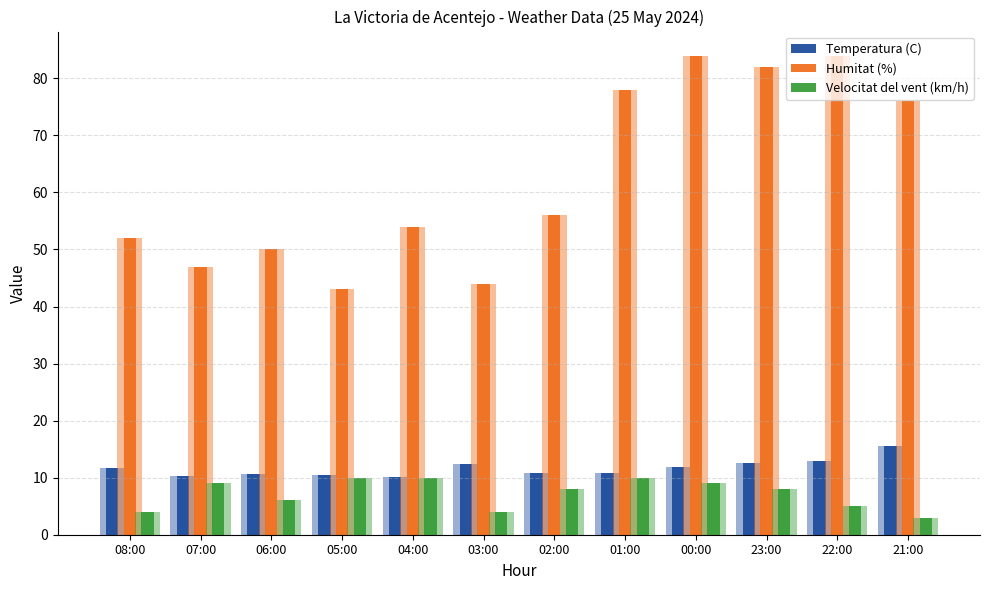

What is the difference between the Humitat (%) values at 21:00 and 04:00?

22.0